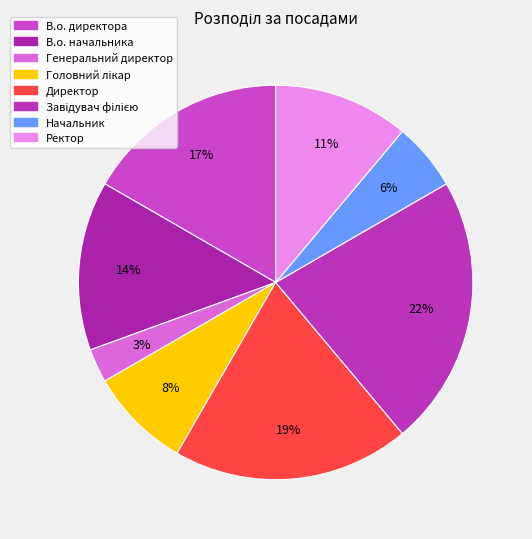

To the nearest percent, what percentage of the pie is Начальник?

6%